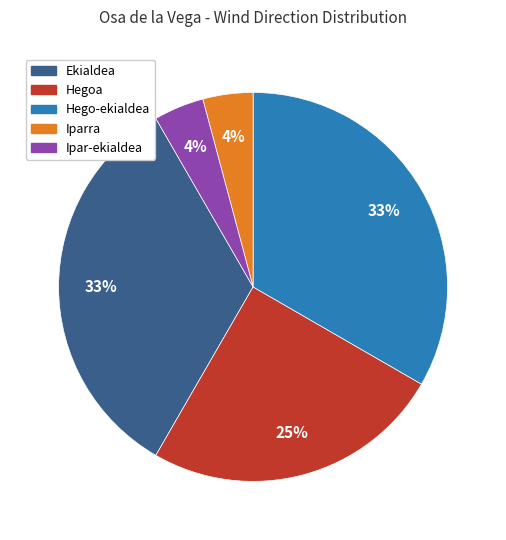

Count the number of slices in the pie.

5